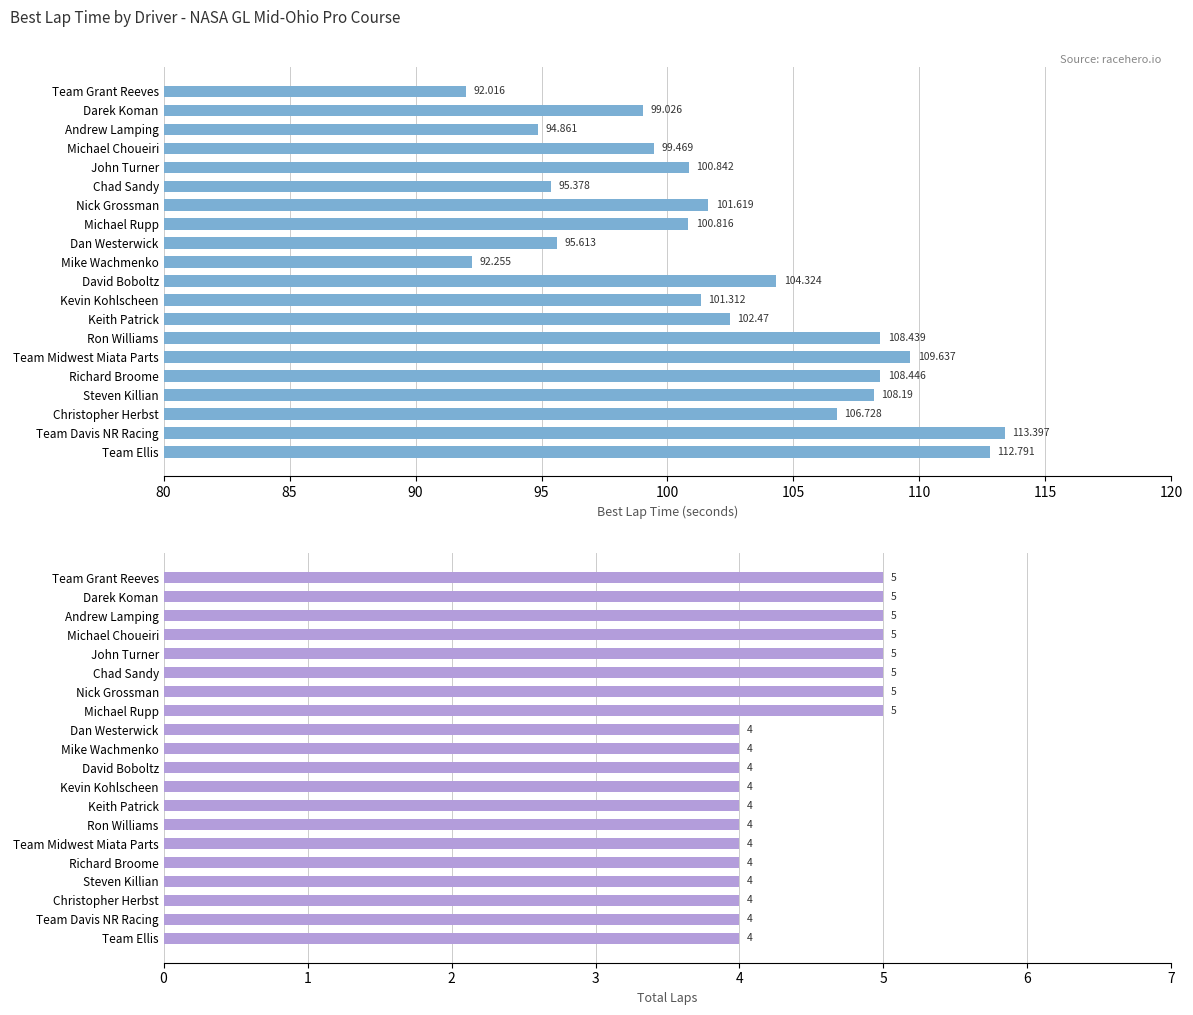

What is the maximum value shown in the chart?

113.4